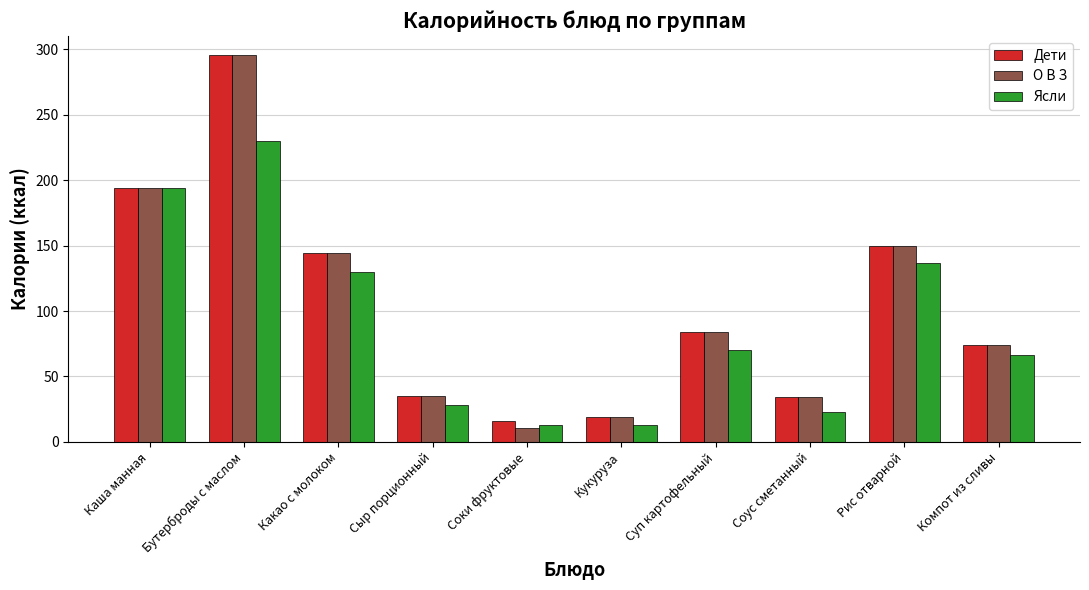

Is it true that Дети equals 15.7 at Соус сметанный?

False